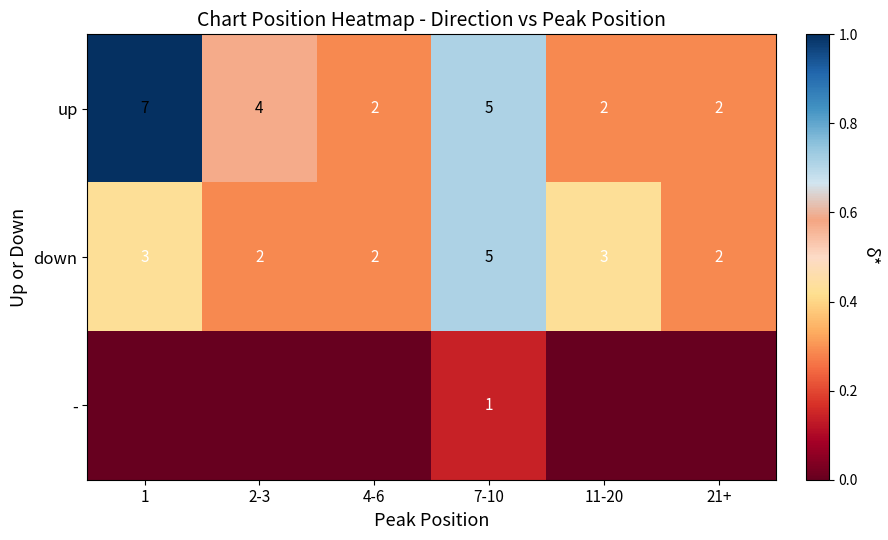

Is it true that down equals 1 at 1?

False